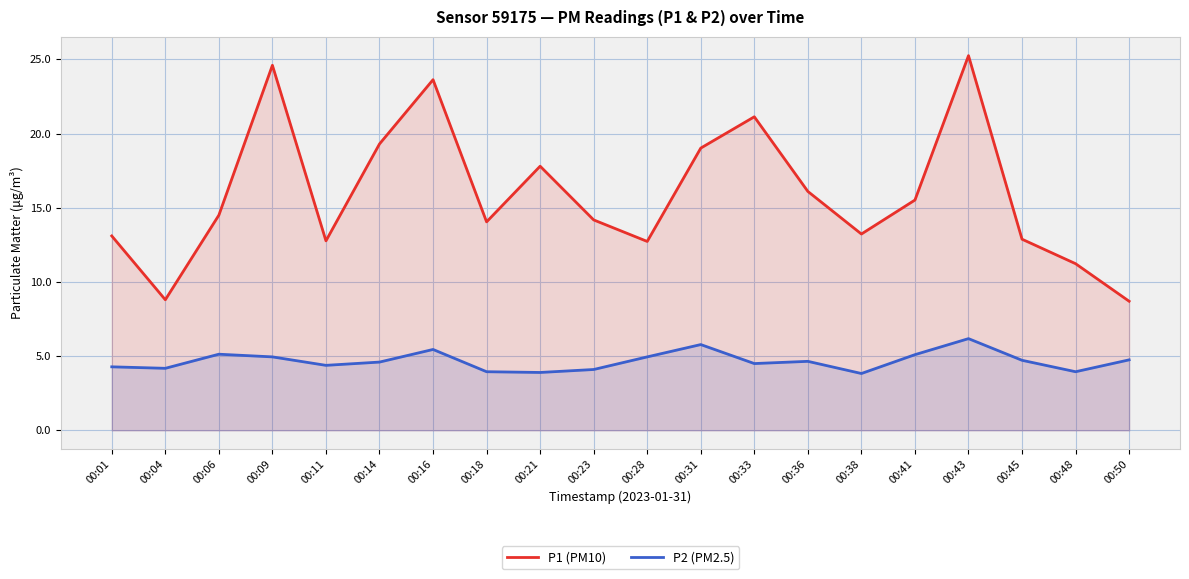

What is the value of the P2 (PM2.5) point at the 1st from the left?

4.3